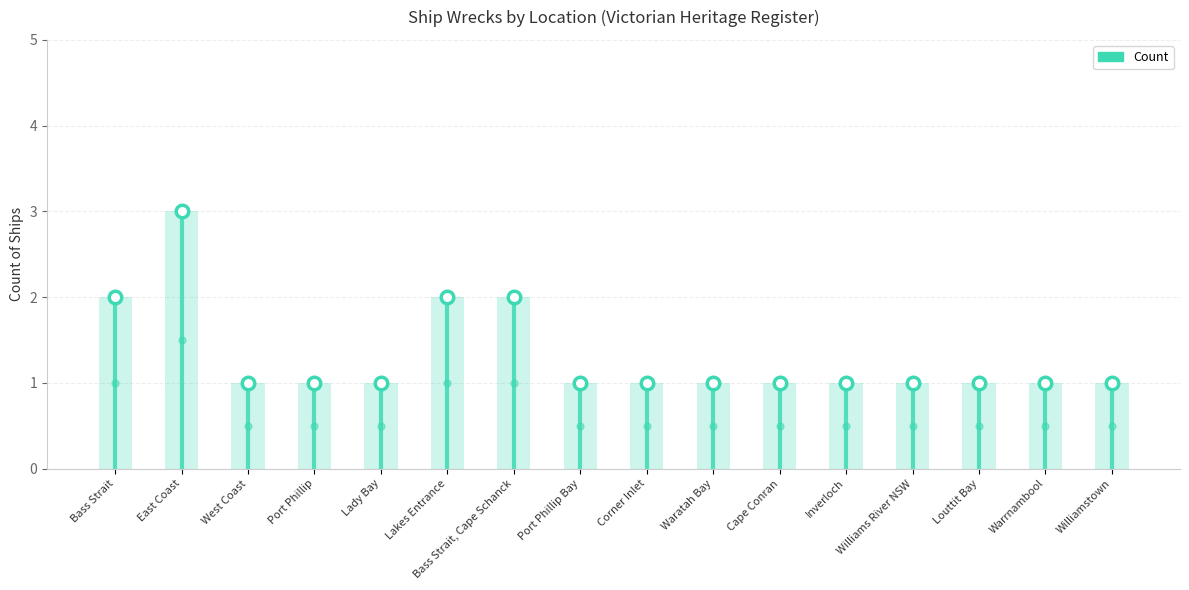

Reading left to right, transcribe all the data shown in this chart.

Bass Strait=2	East Coast=3	West Coast=1	Port Phillip=1	Lady Bay=1	Lakes Entrance=2	Bass Strait, Cape Schanck=2	Port Phillip Bay=1	Corner Inlet=1	Waratah Bay=1	Cape Conran=1	Inverloch=1	Williams River NSW=1	Louttit Bay=1	Warrnambool=1	Williamstown=1